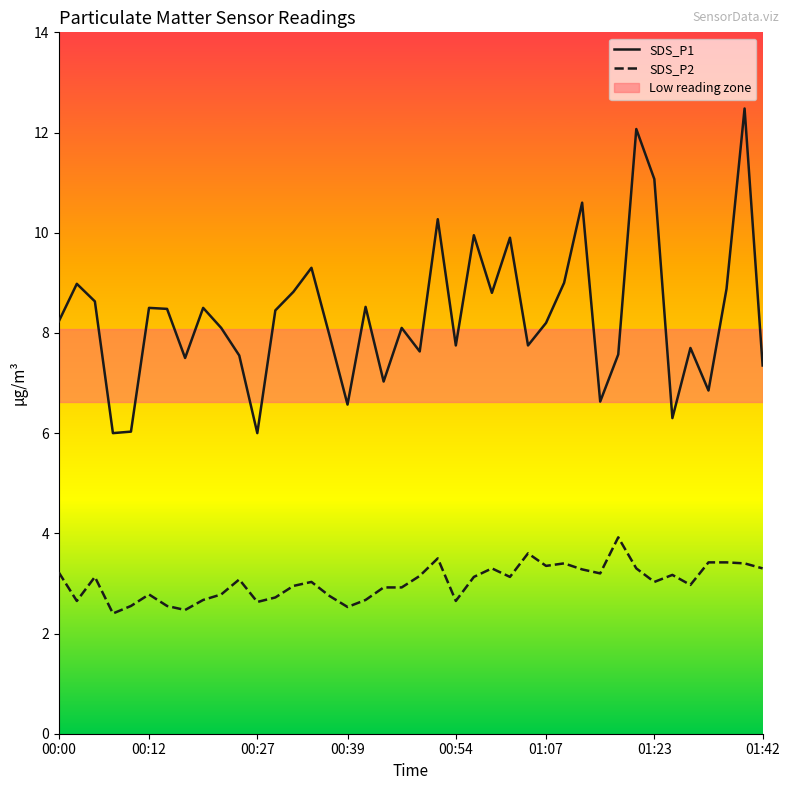

What is the difference between the maximum and second lowest values in the SDS_P1 series?

6.5